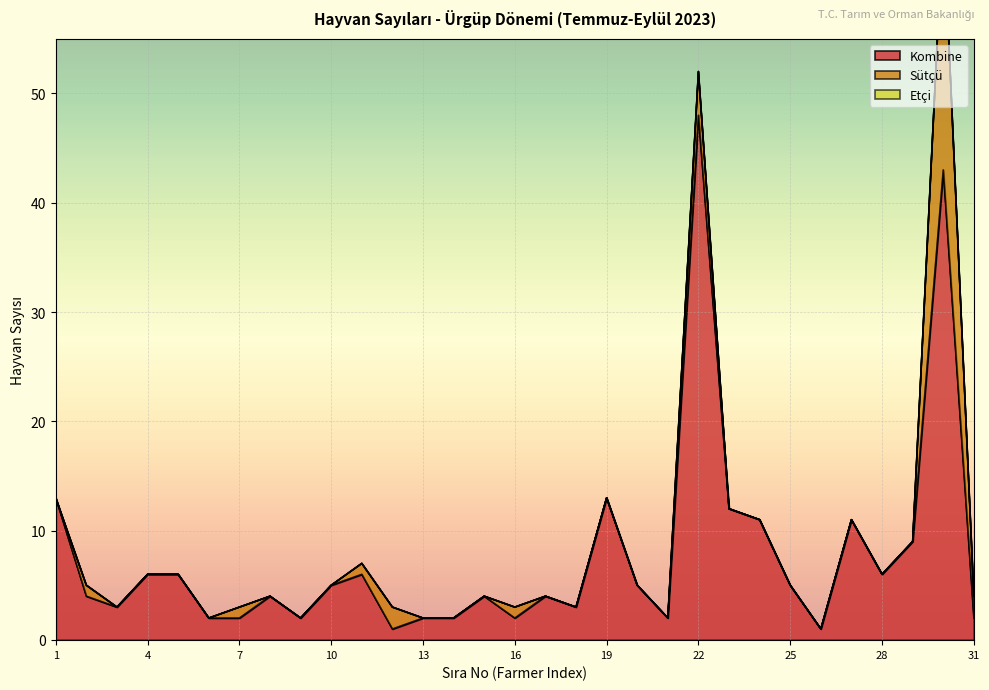

Reading right to left, transcribe all the data shown in this chart.

Kombine: 2	43	9	6	11	1	5	11	12	48	2	5	13	3	4	2	4	2	2	1	6	5	2	4	2	2	6	6	3	4	13
Sütçü: 2	23	0	0	0	0	0	0	0	4	0	0	0	0	0	1	0	0	0	2	1	0	0	0	1	0	0	0	0	1	0
Etçi: 0	0	0	0	0	0	0	0	0	0	0	0	0	0	0	0	0	0	0	0	0	0	0	0	0	0	0	0	0	0	0